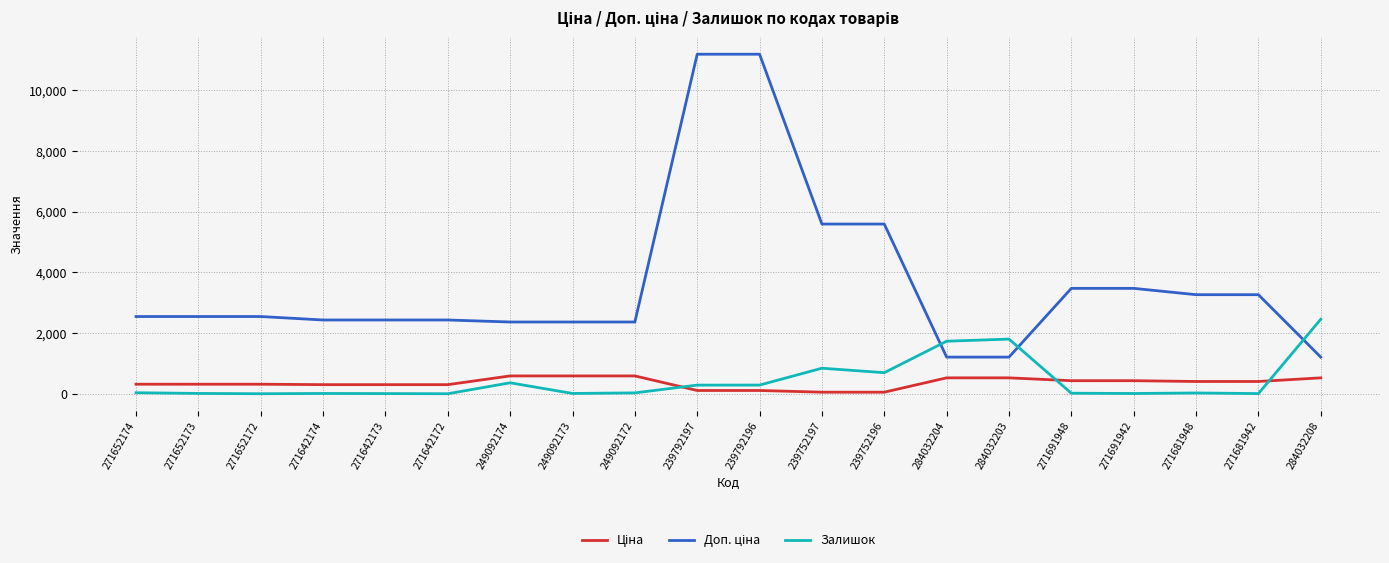

The value of Залишок at 284032208 is 2457.0. True or false?

True